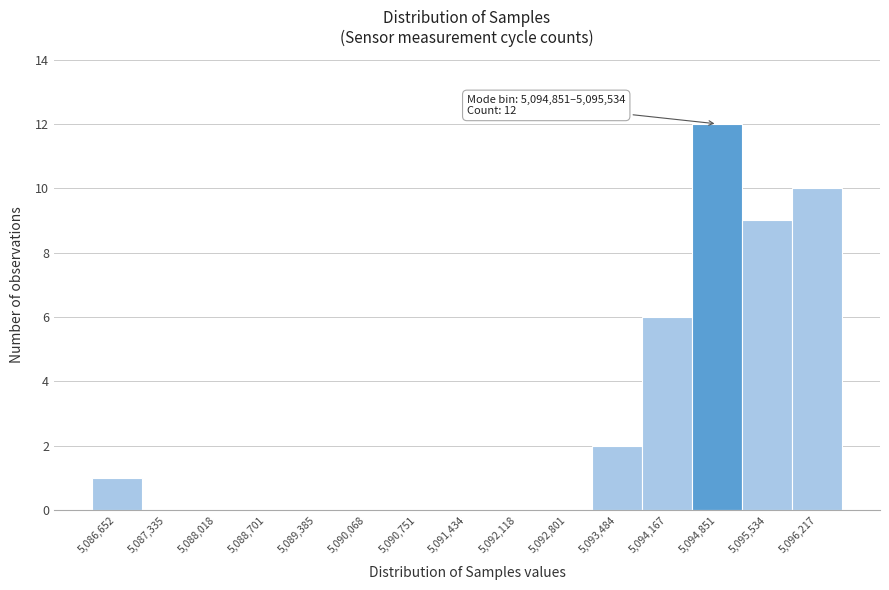

Reading left to right, list all the values displayed in this chart.

5,086,652=1	5,087,335=0	5,088,018=0	5,088,701=0	5,089,385=0	5,090,068=0	5,090,751=0	5,091,434=0	5,092,118=0	5,092,801=0	5,093,484=2	5,094,167=6	5,094,851=12	5,095,534=9	5,096,217=10